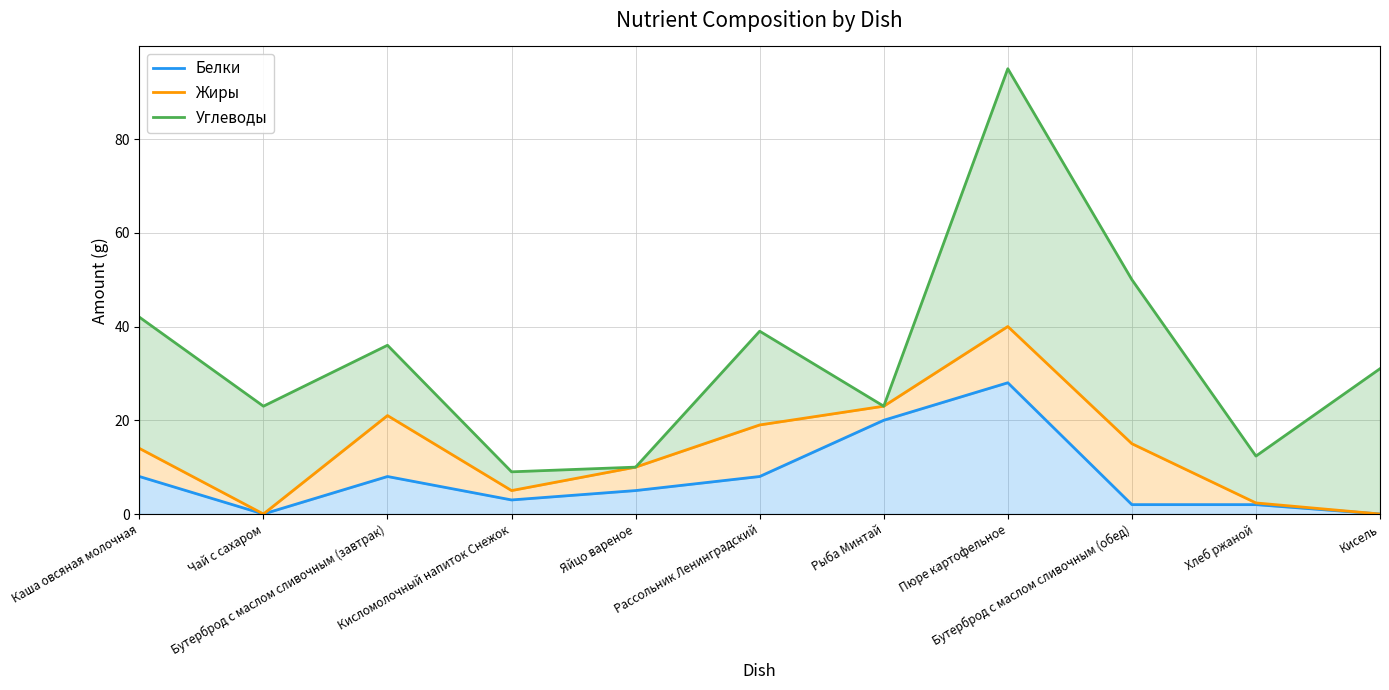

What is the difference between the maximum and minimum values in the Белки series?

28.0